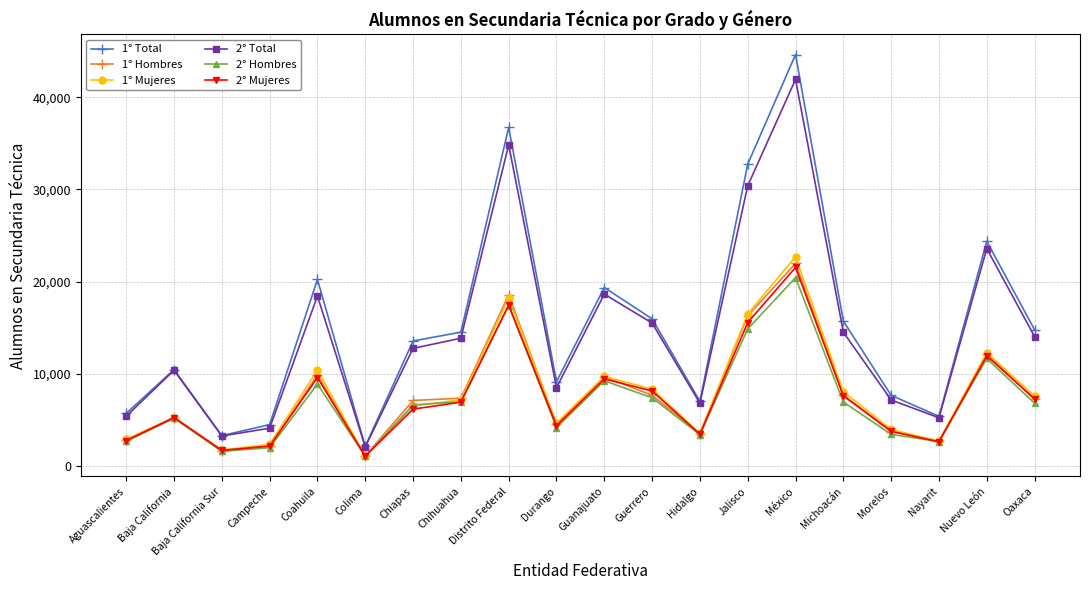

What is the value of the 2° Mujeres point at the 17th from the left?

3732